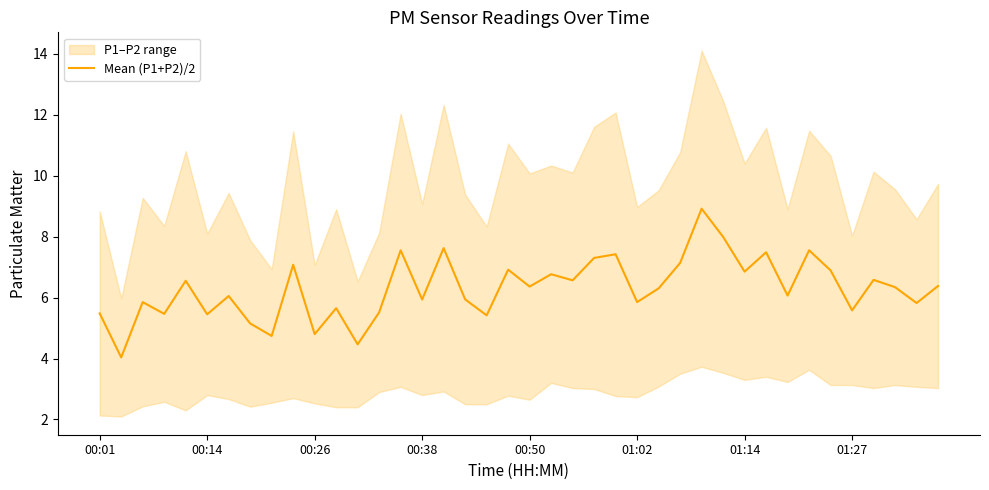

What is the change in value from 16 to 36?

-1.0